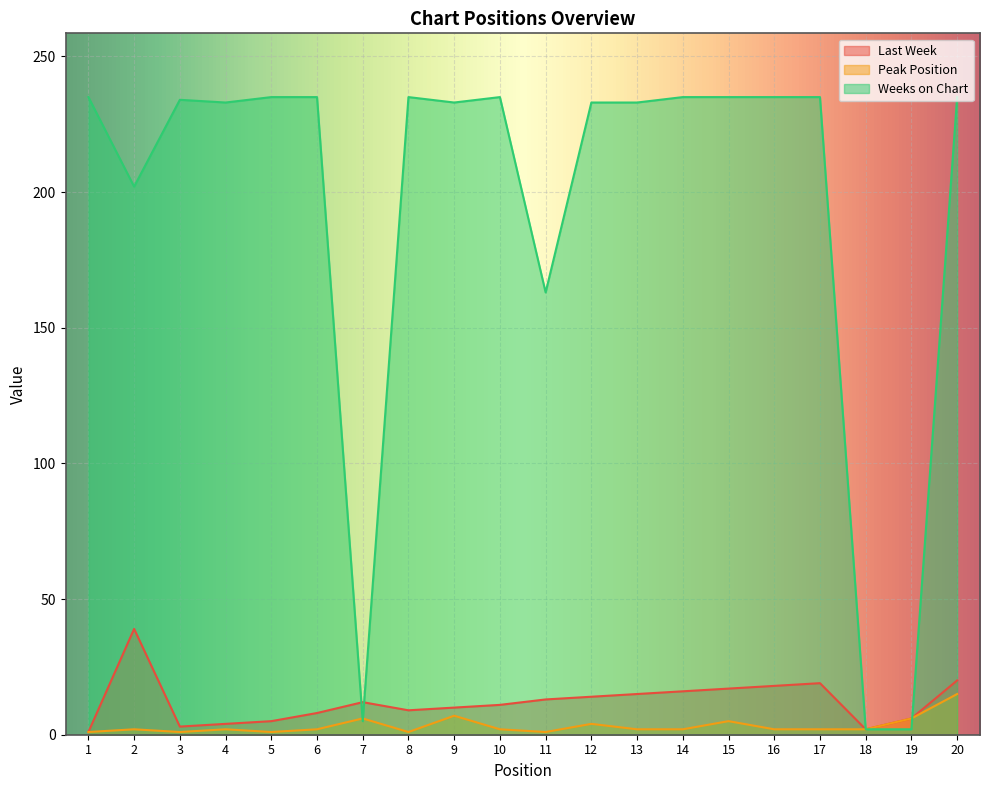

What is the sum of the Last Week values at 16 and 9?

28